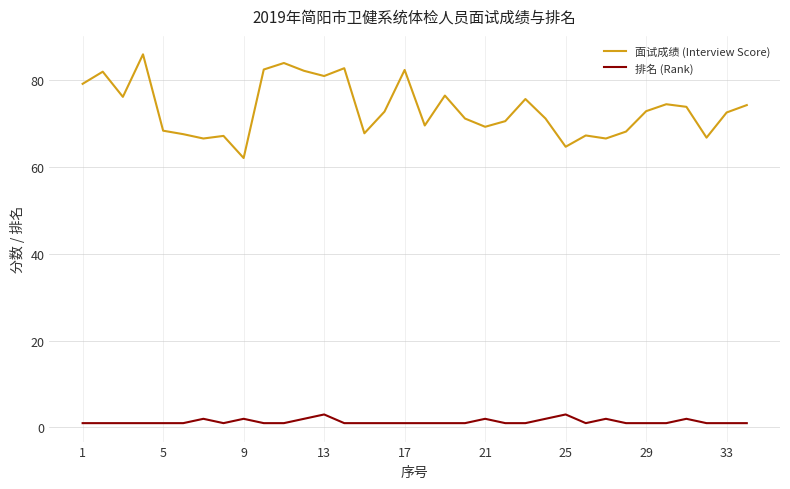

What is the difference between the maximum and minimum values in the 面试成绩 (Interview Score) series?

23.9